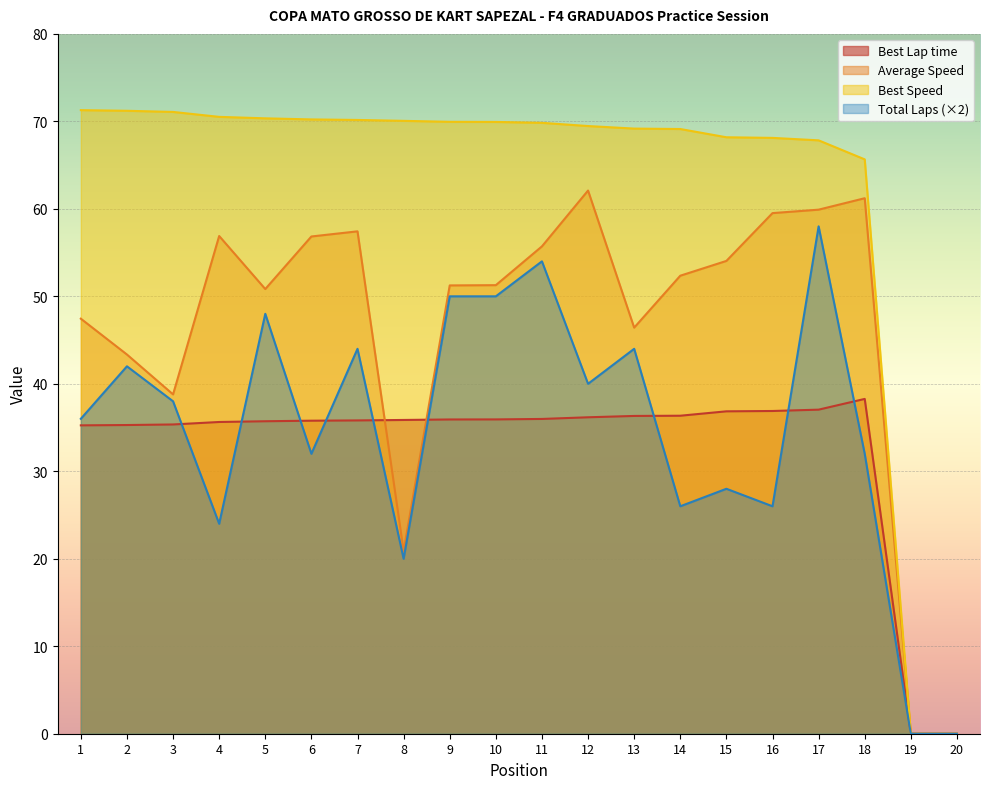

List the series in order of their peak value, highest first.

Best Speed, Average Speed, Total Laps (×2), Best Lap time